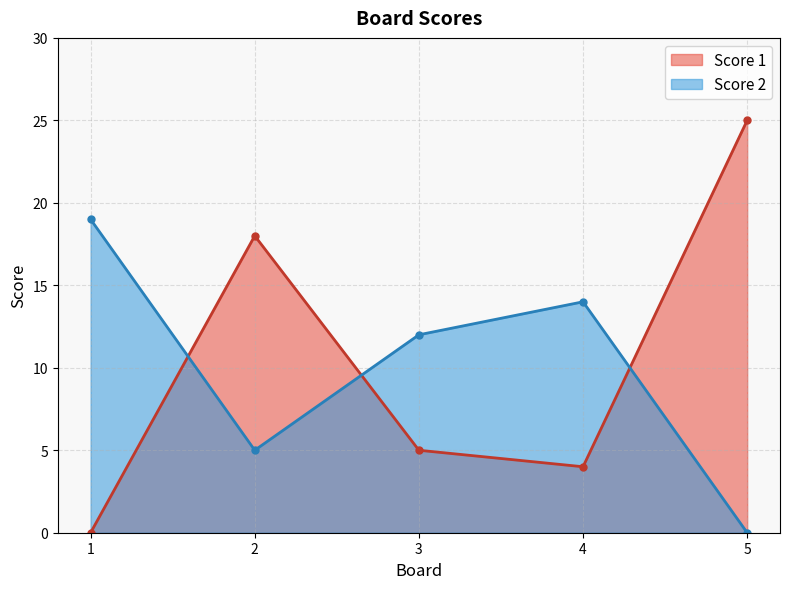

Is it true that Score 1 equals 18 at 2?

True